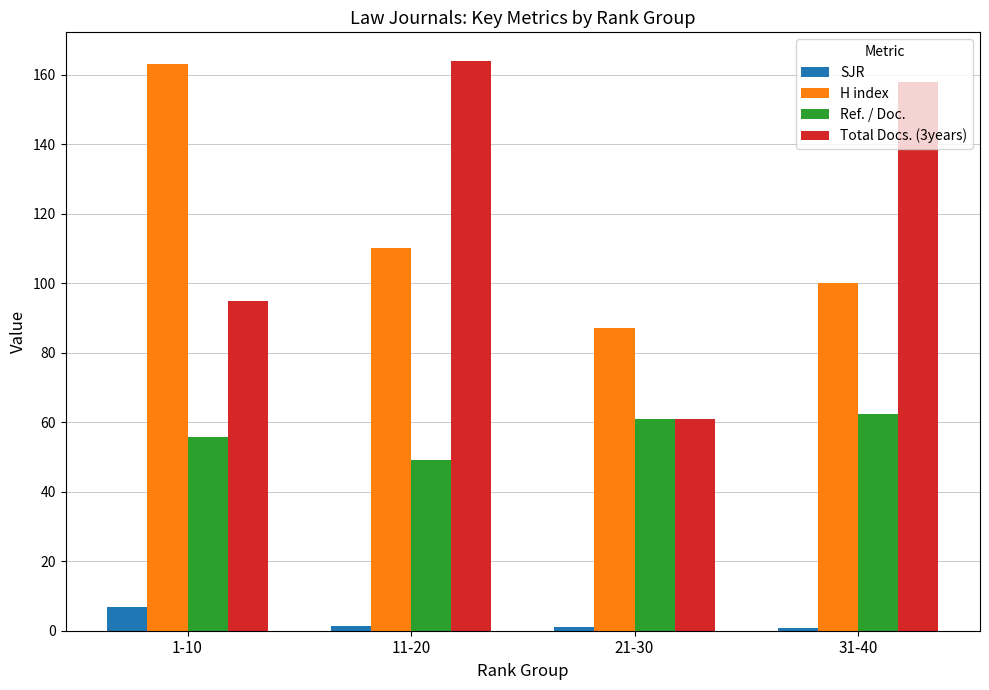

What is the sum of the Ref. / Doc. values at 21-30 and 31-40?

123.2